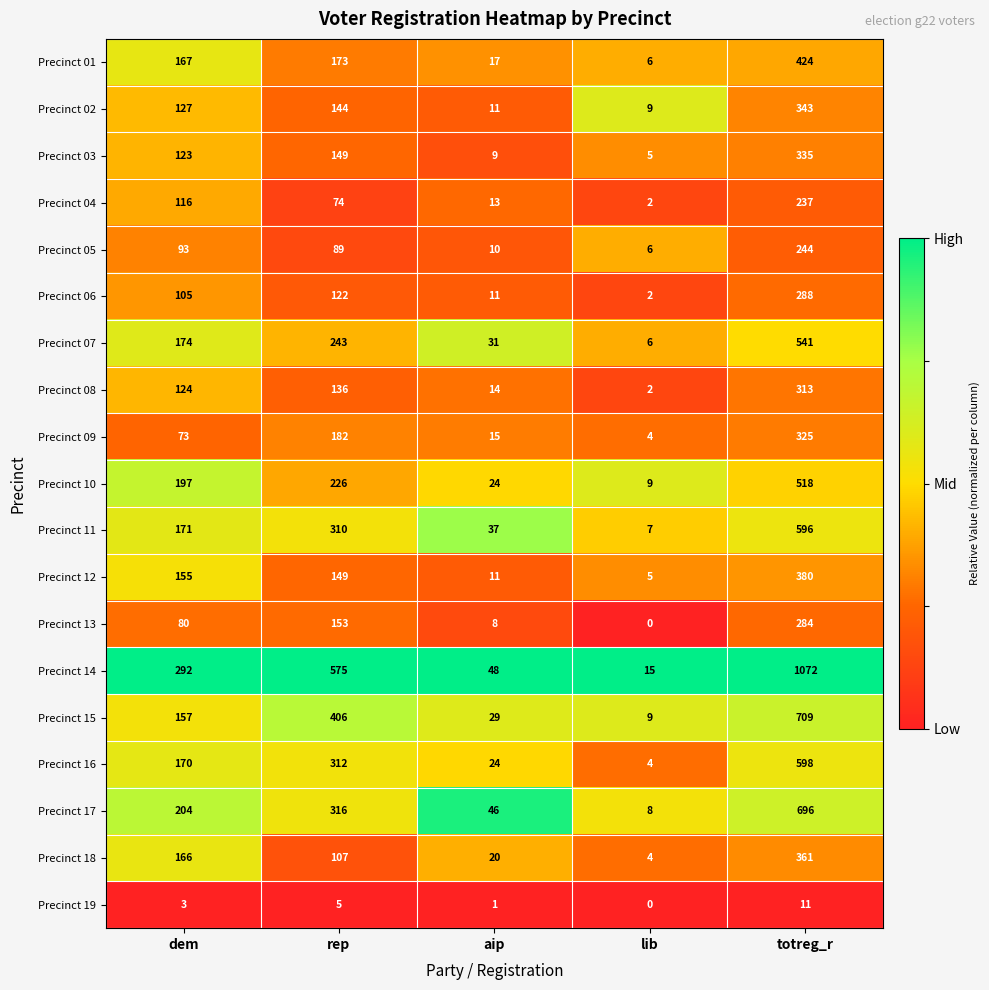

How many distinct data groups are displayed?

19